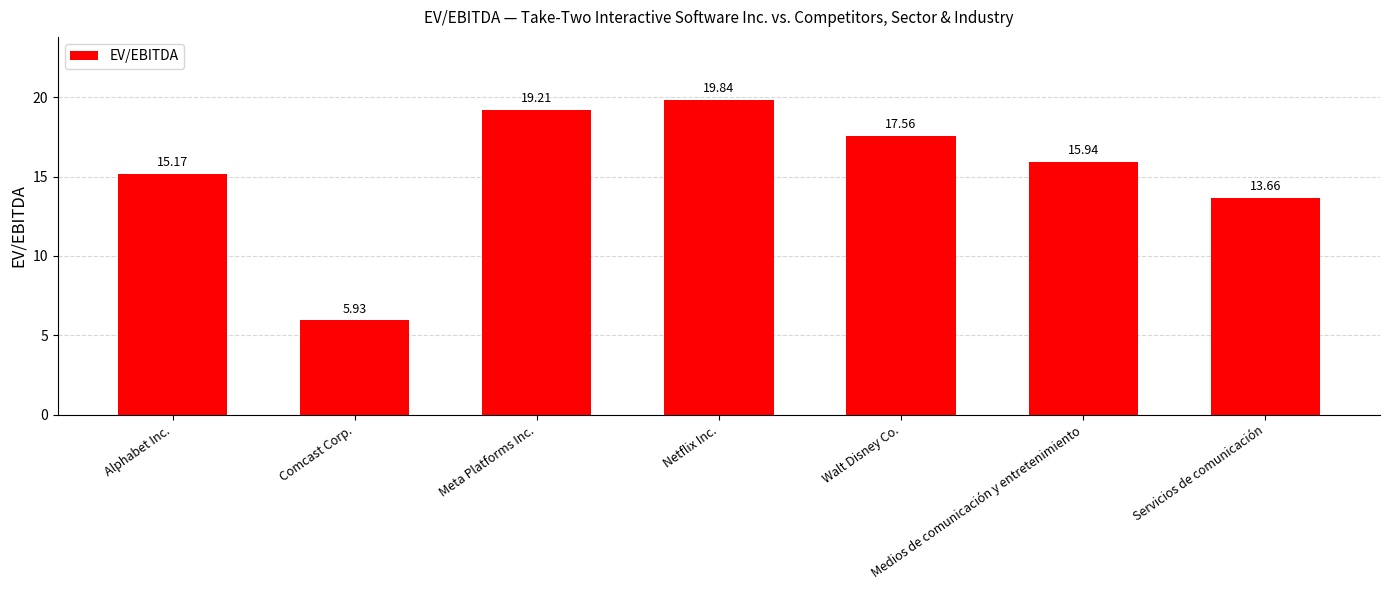

Rank the categories by value from lowest to highest.

Comcast Corp., Servicios de comunicación, Alphabet Inc., Medios de comunicación y entretenimiento, Walt Disney Co., Meta Platforms Inc., Netflix Inc.